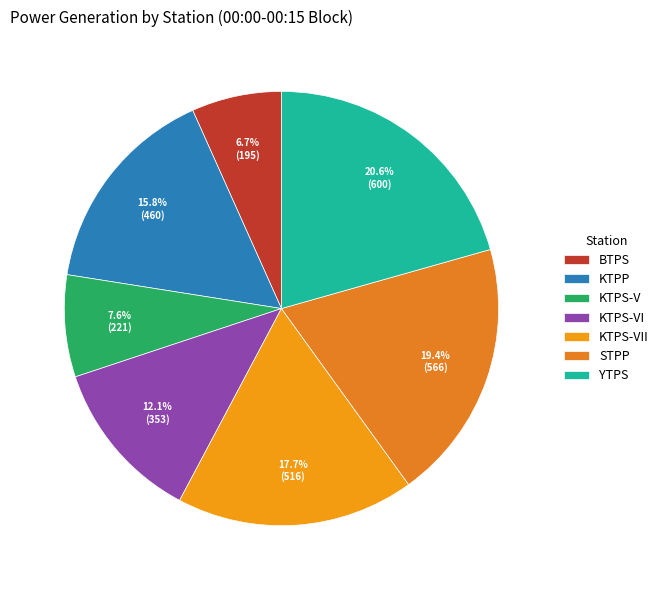

To the nearest percent, what percentage of the pie is YTPS?

21%